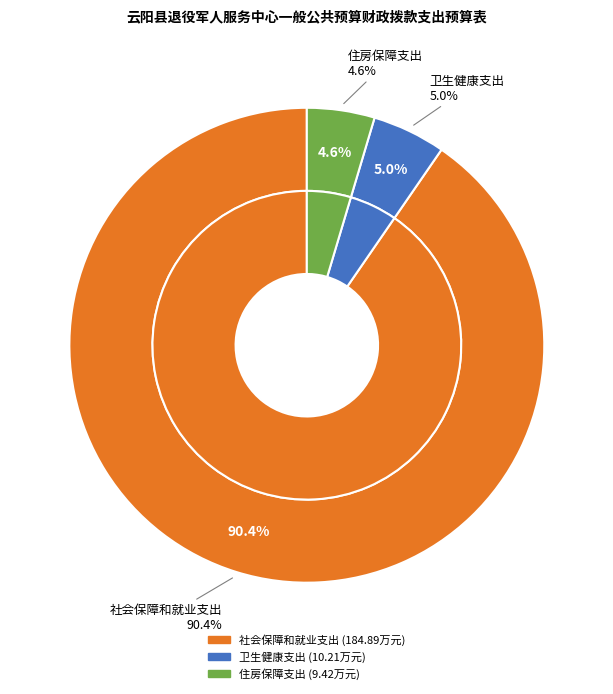

How many segments does this pie chart have?

3